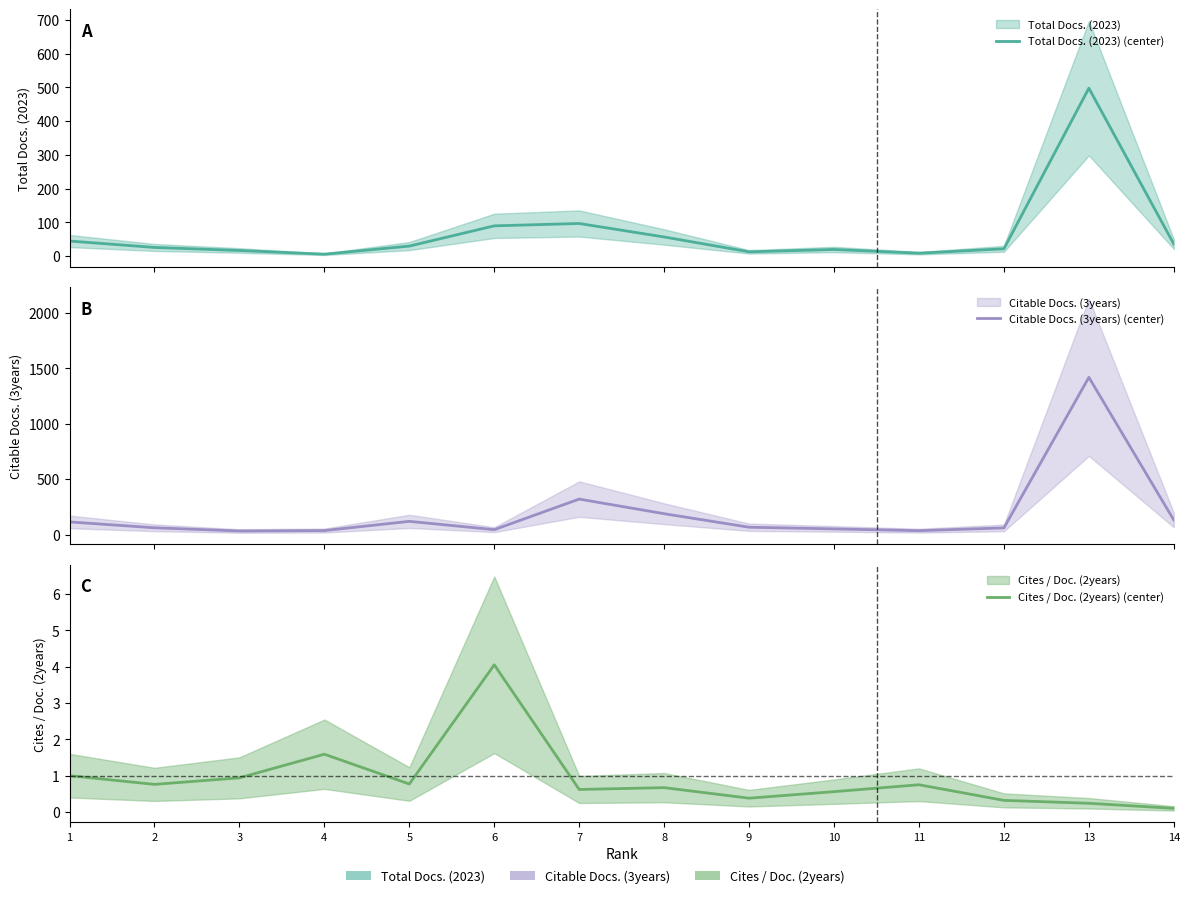

Where is Cites / Doc. (2years) (center) nearest to the value 2?

4